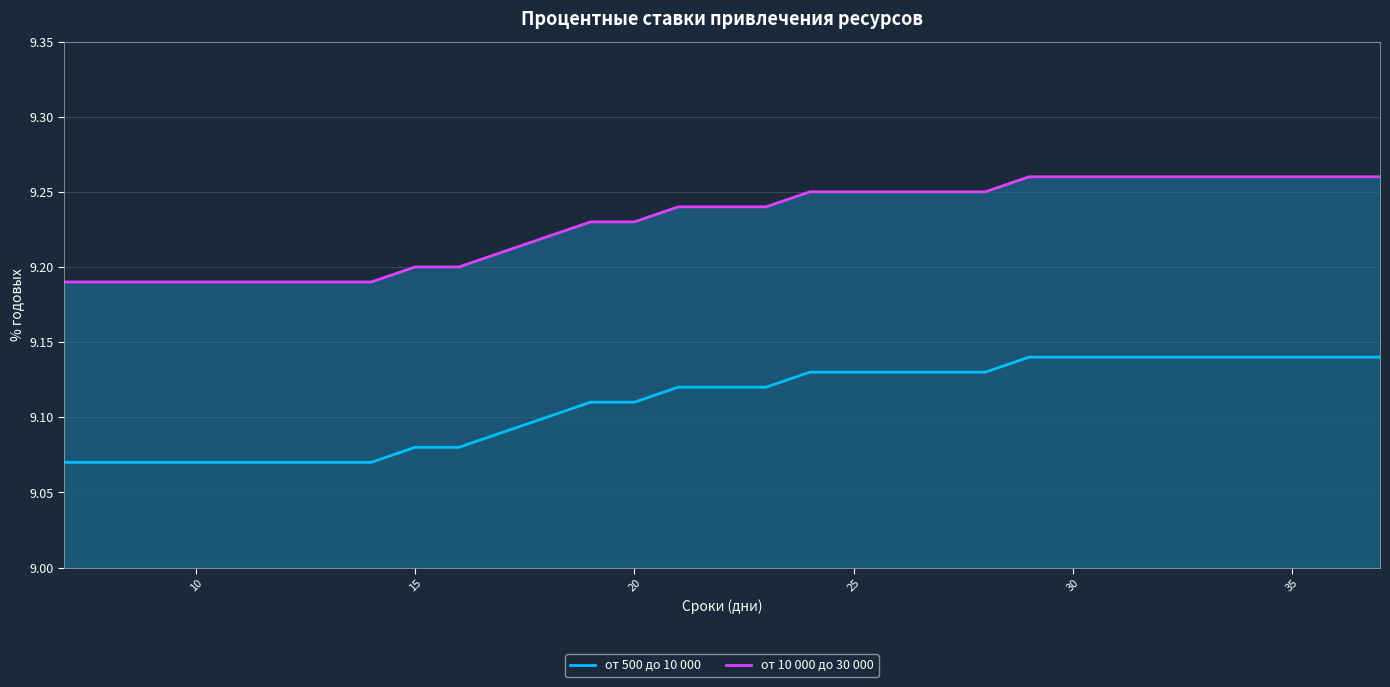

True or false: от 500 до 10 000 and от 10 000 до 30 000 cross at least once.

False